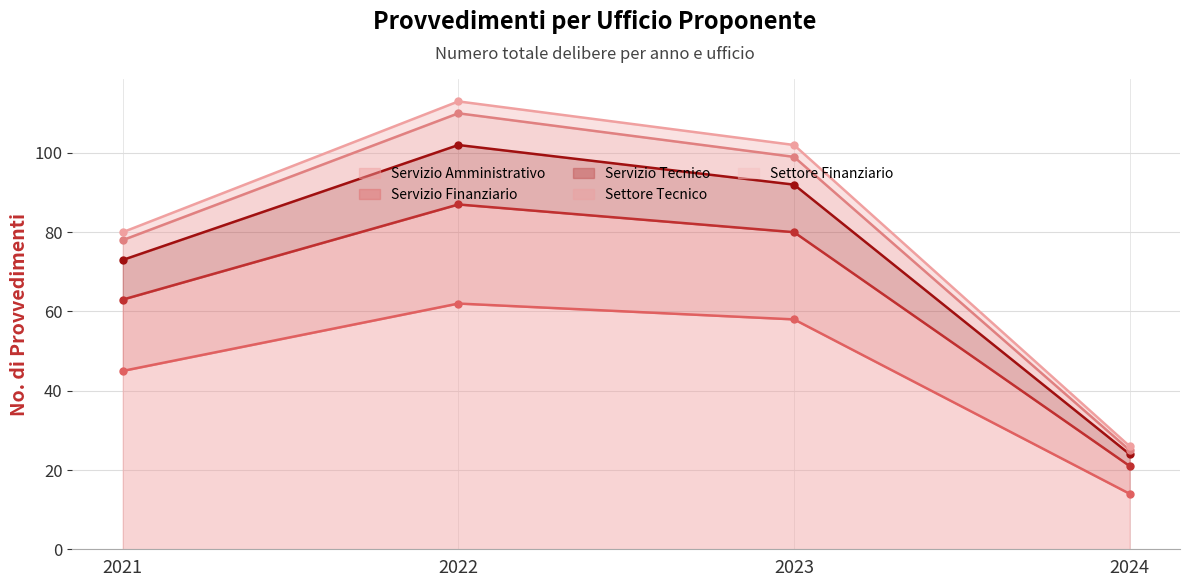

Is it true that Servizio Amministrativo equals 14 at 2024?

True